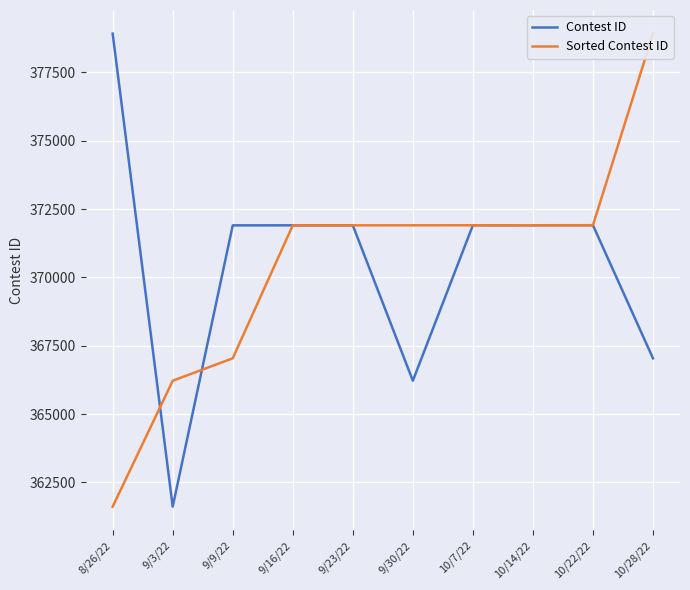

How many data points in Contest ID are less than 371904?

5